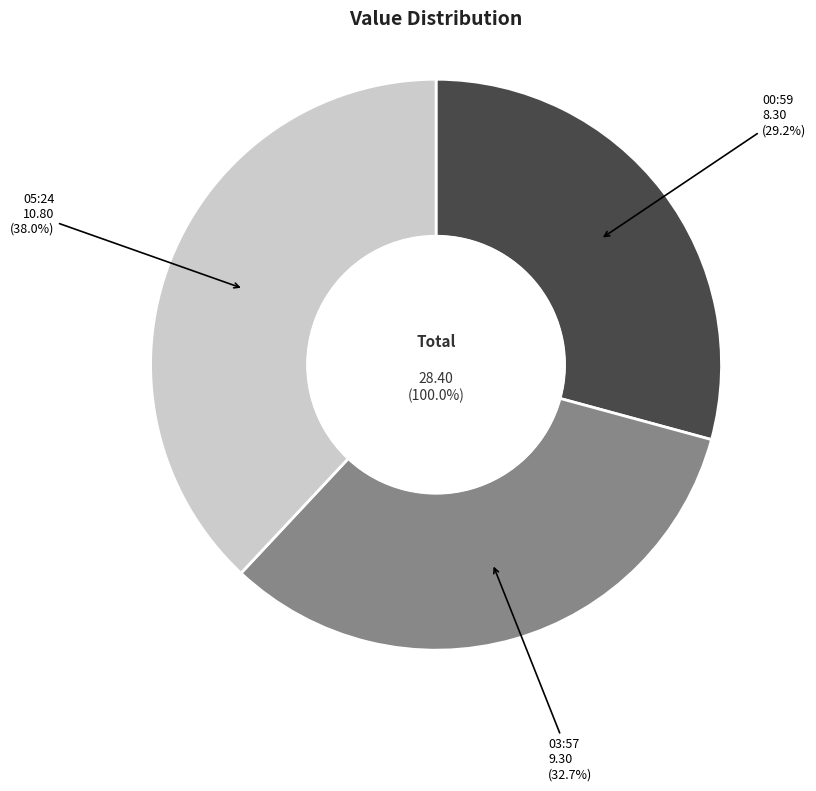

What is the smallest slice in the pie chart?

2022-08-18T00:59:54.381Z